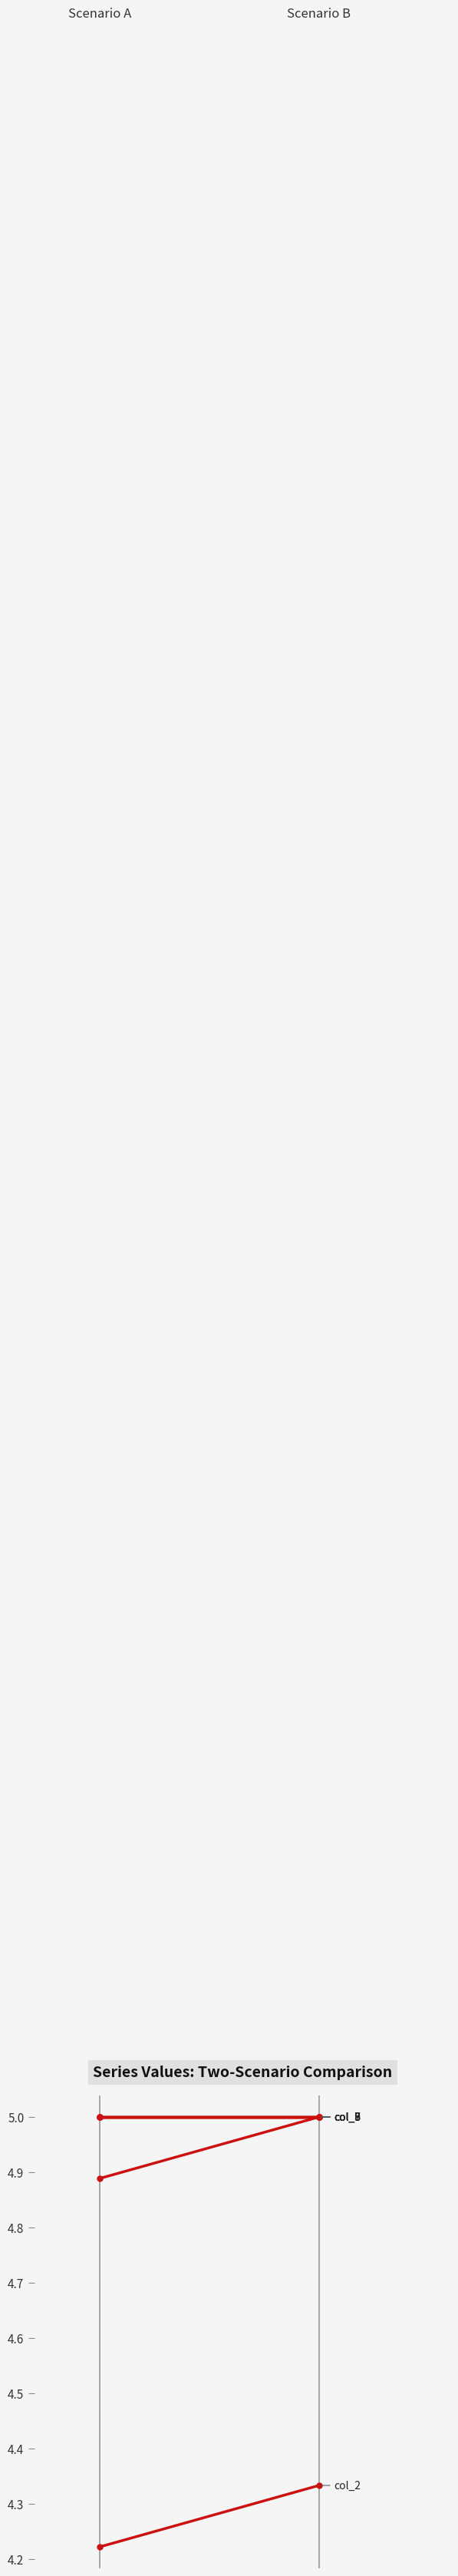

What is the average value of the col_3 series?

4.9